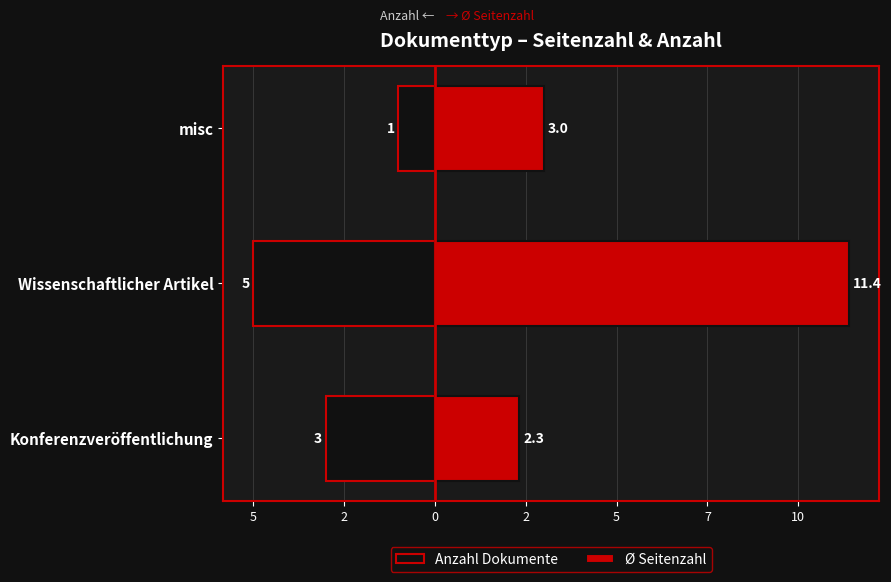

Between misc and Wissenschaftlicher Artikel, which is larger?

misc